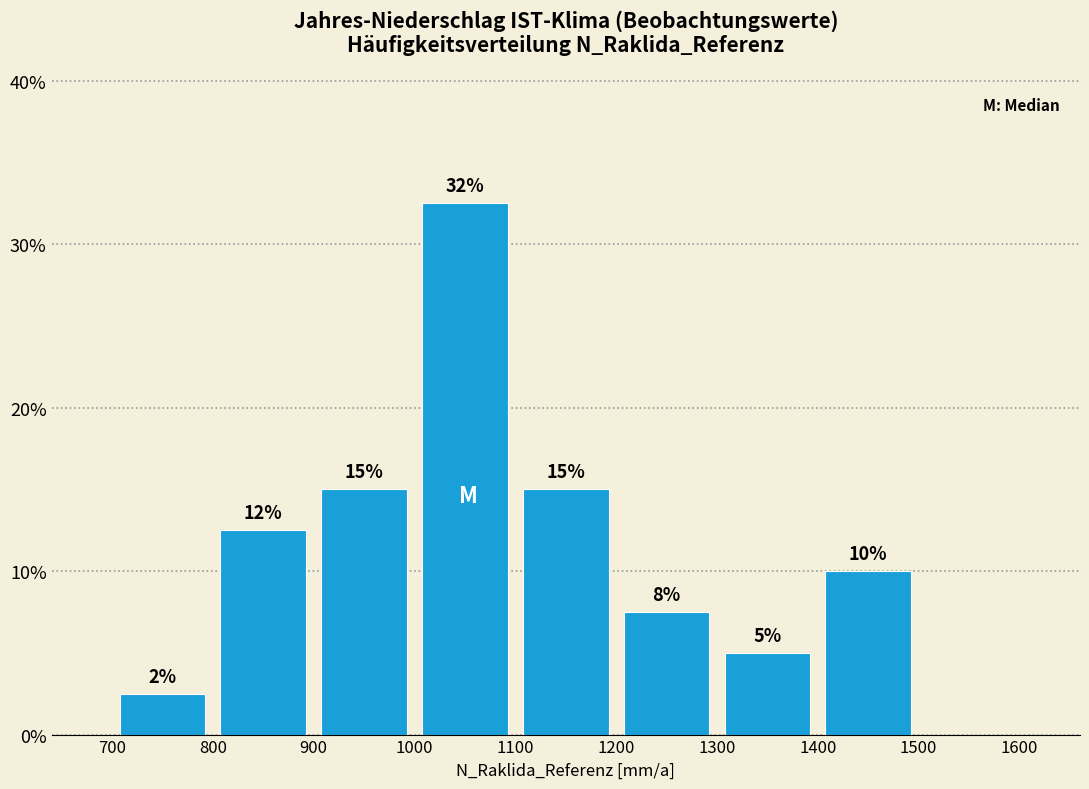

Which range on the x-axis has the tallest bar?

1000 to 1100